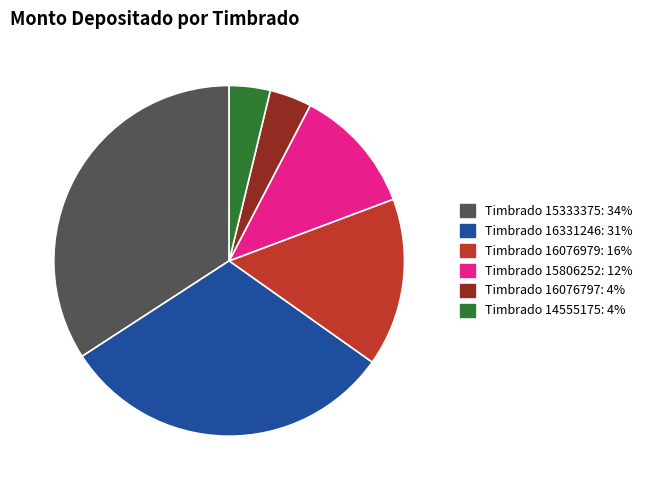

Does any single category account for the majority?

No